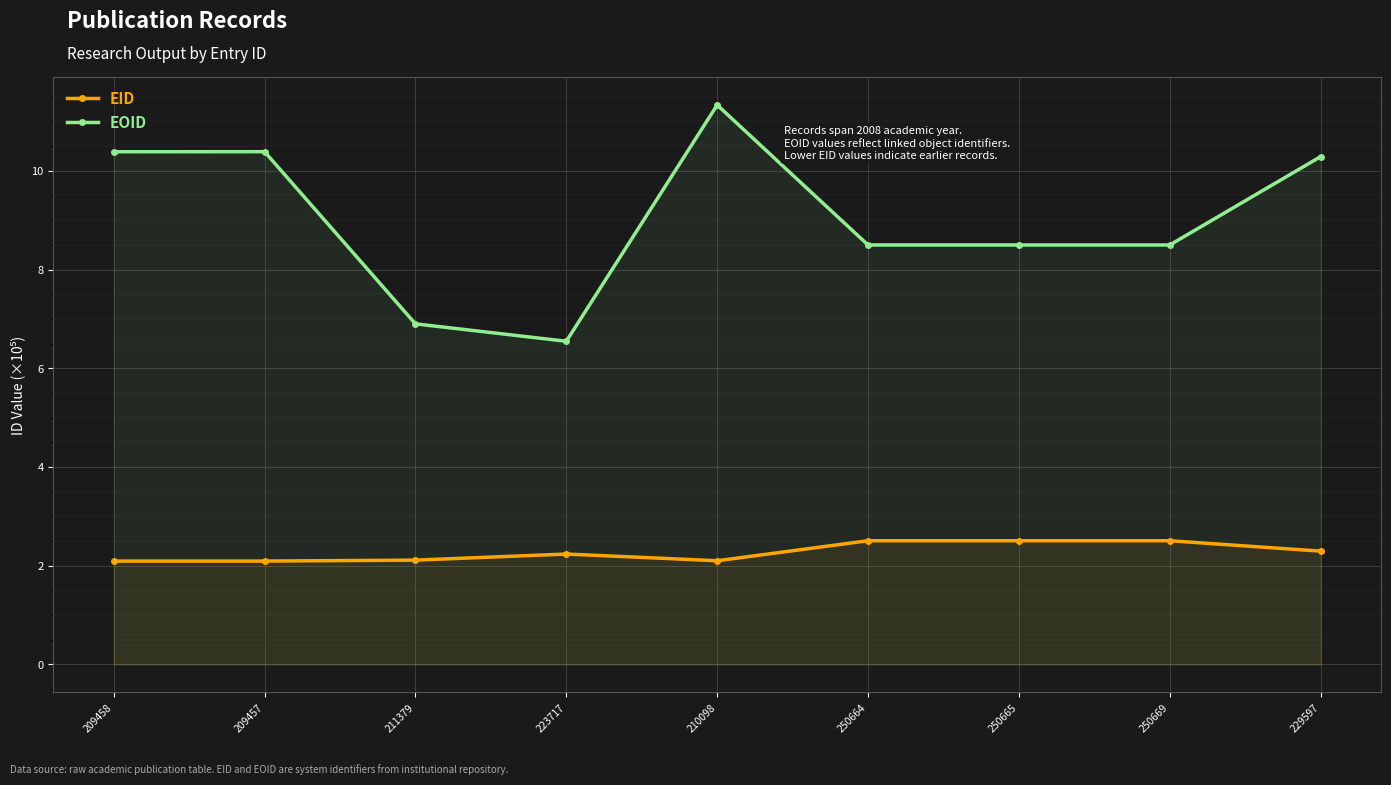

The value of EOID at 209458 is 5.6. True or false?

False